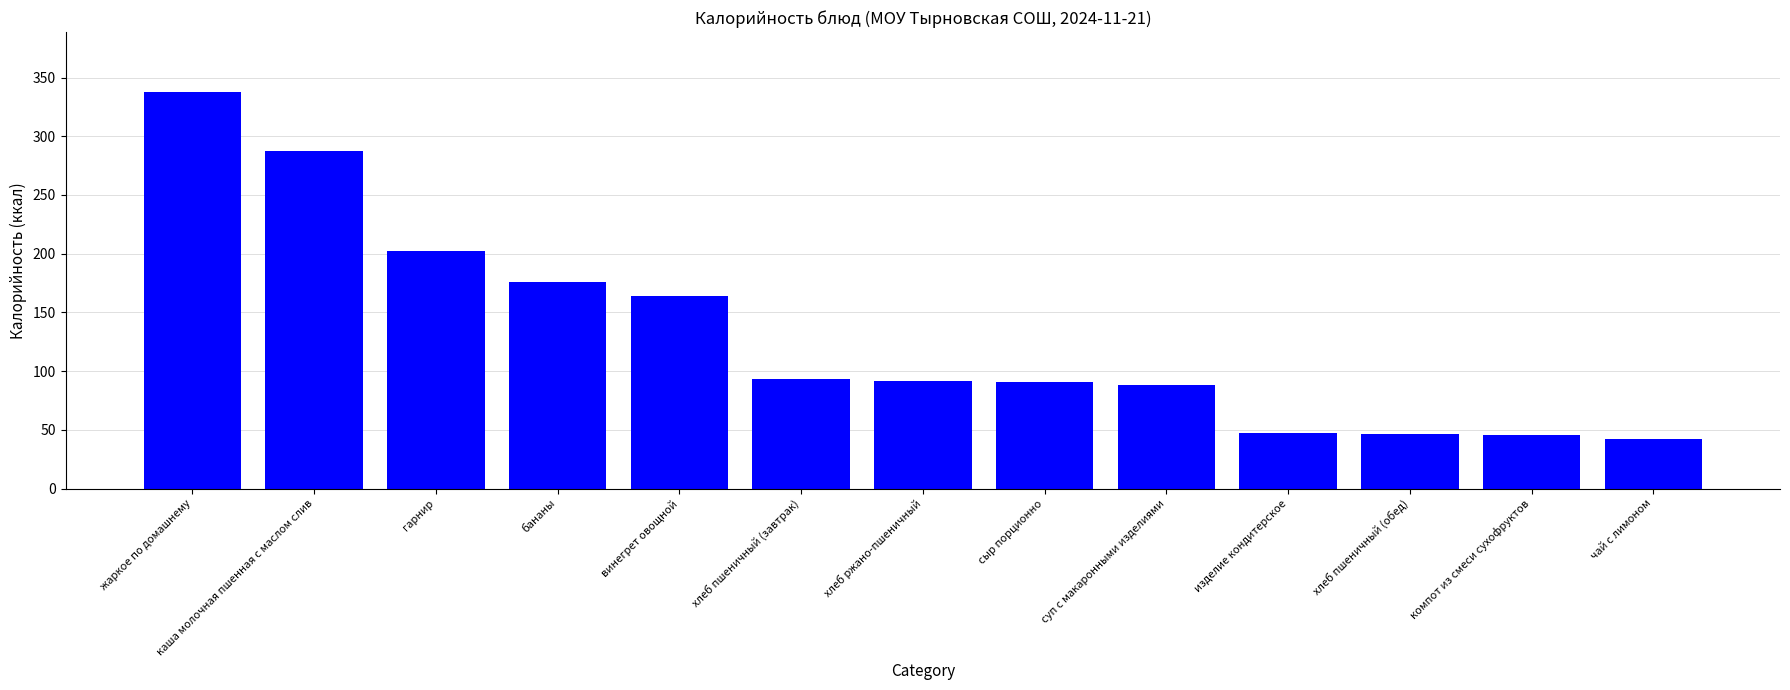

At which category does the chart reach its peak across all series?

жаркое по домашнему